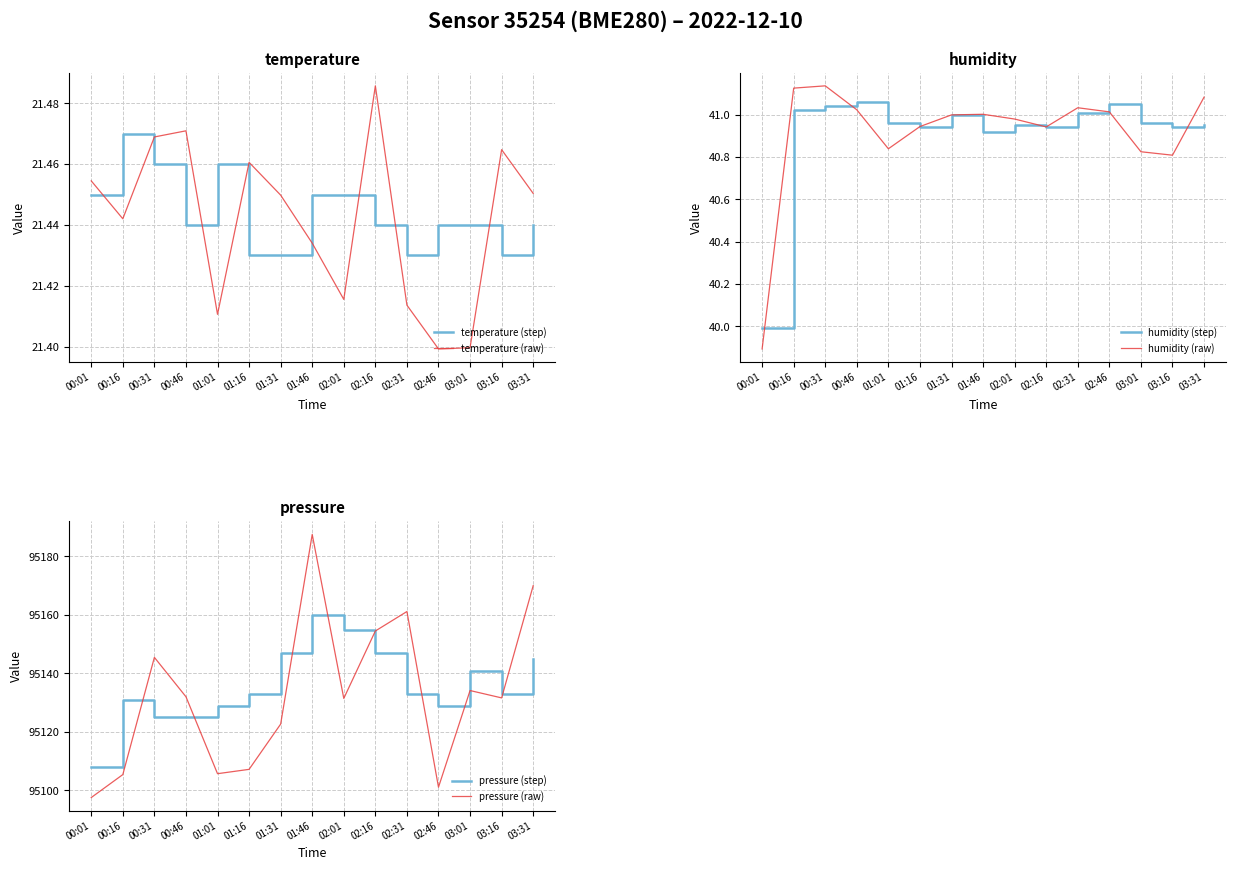

Reading right to left, list all the values displayed in this chart.

temperature (step): 21.4	21.4	21.4	21.4	21.4	21.4	21.4	21.4	21.4	21.4	21.5	21.4	21.5	21.5	21.4
temperature (raw): 21.5	21.5	21.4	21.4	21.4	21.5	21.4	21.4	21.4	21.5	21.4	21.5	21.5	21.4	21.5
humidity (step): 41.0	40.9	41.0	41.0	41.0	40.9	41.0	40.9	41.0	40.9	41.0	41.1	41.0	41.0	40.0
humidity (raw): 41.1	40.8	40.8	41.0	41.0	40.9	41.0	41.0	41.0	40.9	40.8	41.0	41.1	41.1	39.9
pressure (step): 95145.0	95133.0	95141.0	95129.0	95133.0	95147.0	95155.0	95160.0	95147.0	95133.0	95129.0	95125.0	95125.0	95131.0	95108.0
pressure (raw): 95170.0	95131.6	95134.2	95101.1	95161.2	95154.5	95131.5	95187.5	95122.7	95107.2	95105.7	95132.0	95145.5	95105.4	95097.6